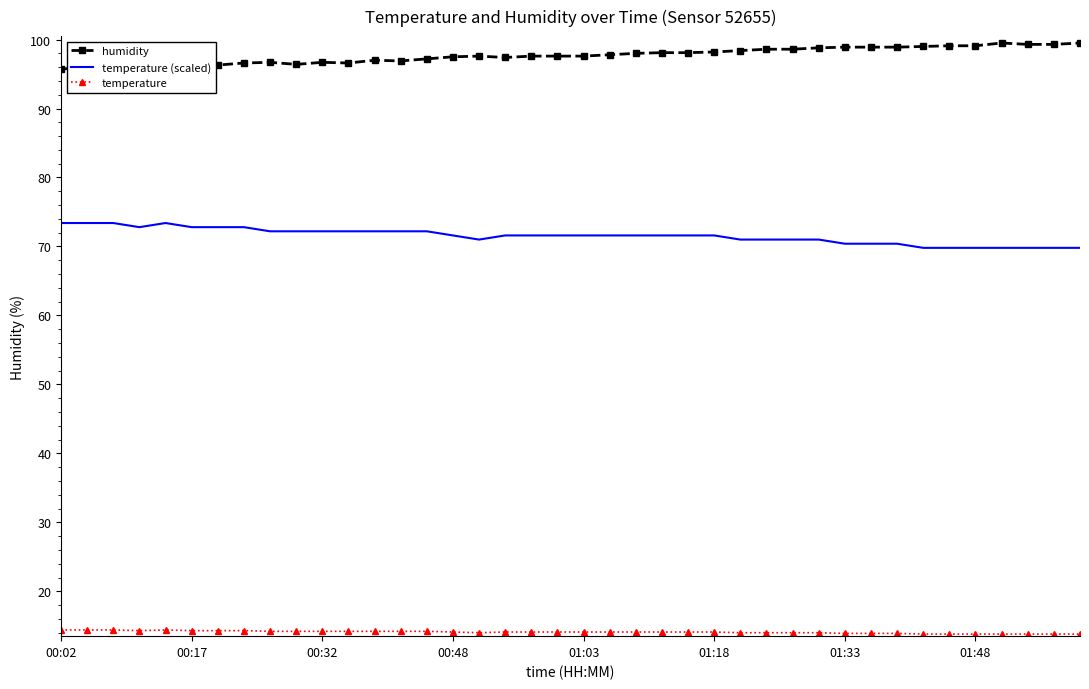

What is the difference between the maximum and minimum values in the temperature (scaled) series?

3.6